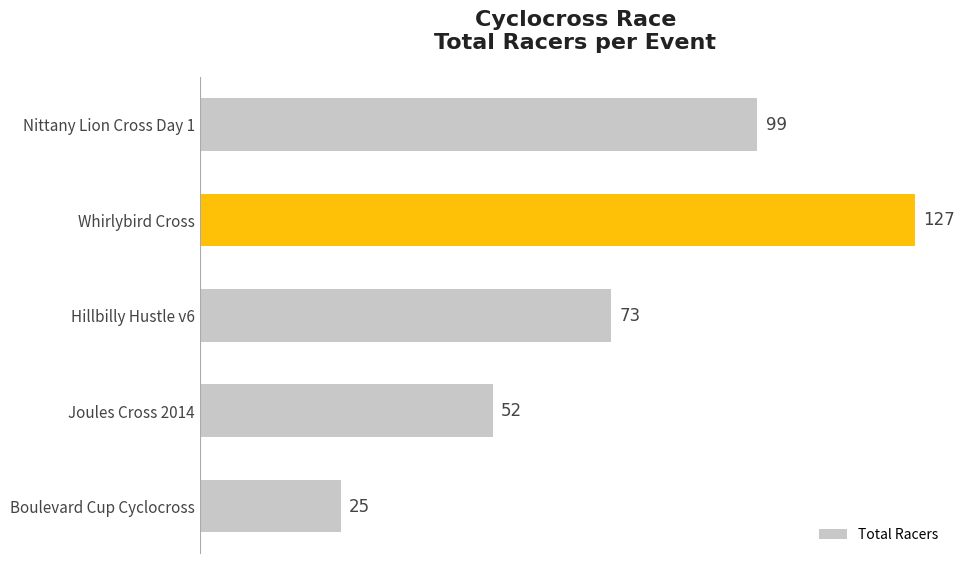

Rank the categories by value from highest to lowest.

Whirlybird Cross, Nittany Lion Cross Day 1, Hillbilly Hustle v6, Joules Cross 2014, Boulevard Cup Cyclocross